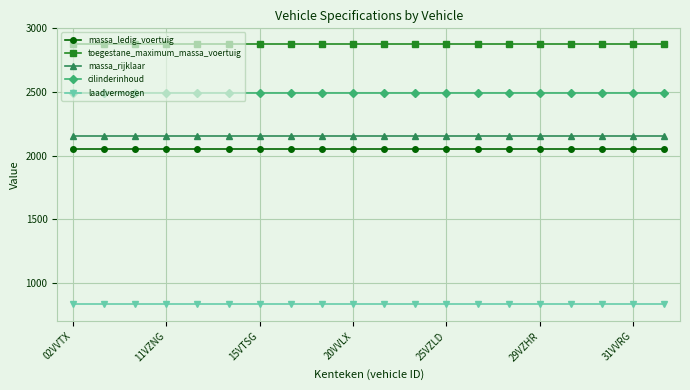

List the series in order of their peak value, highest first.

toegestane_maximum_massa_voertuig, cilinderinhoud, massa_rijklaar, massa_ledig_voertuig, laadvermogen